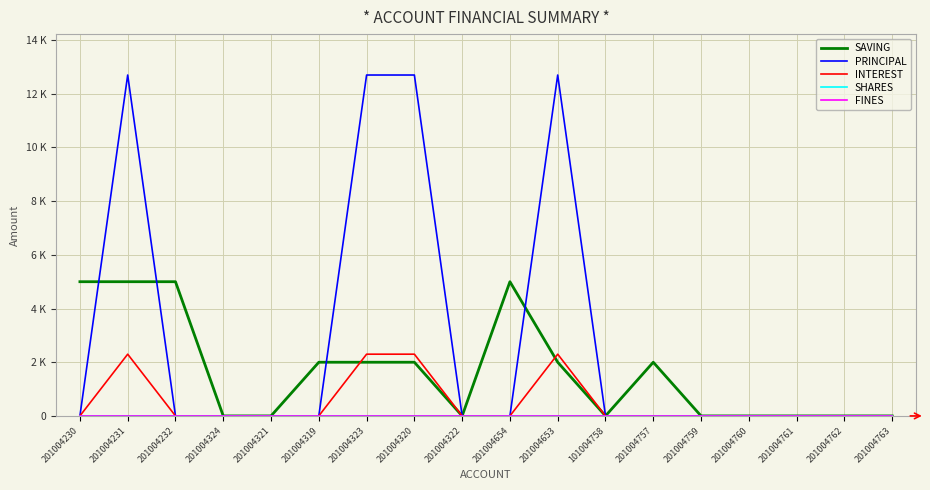

Which series has the largest total across all categories?

PRINCIPAL